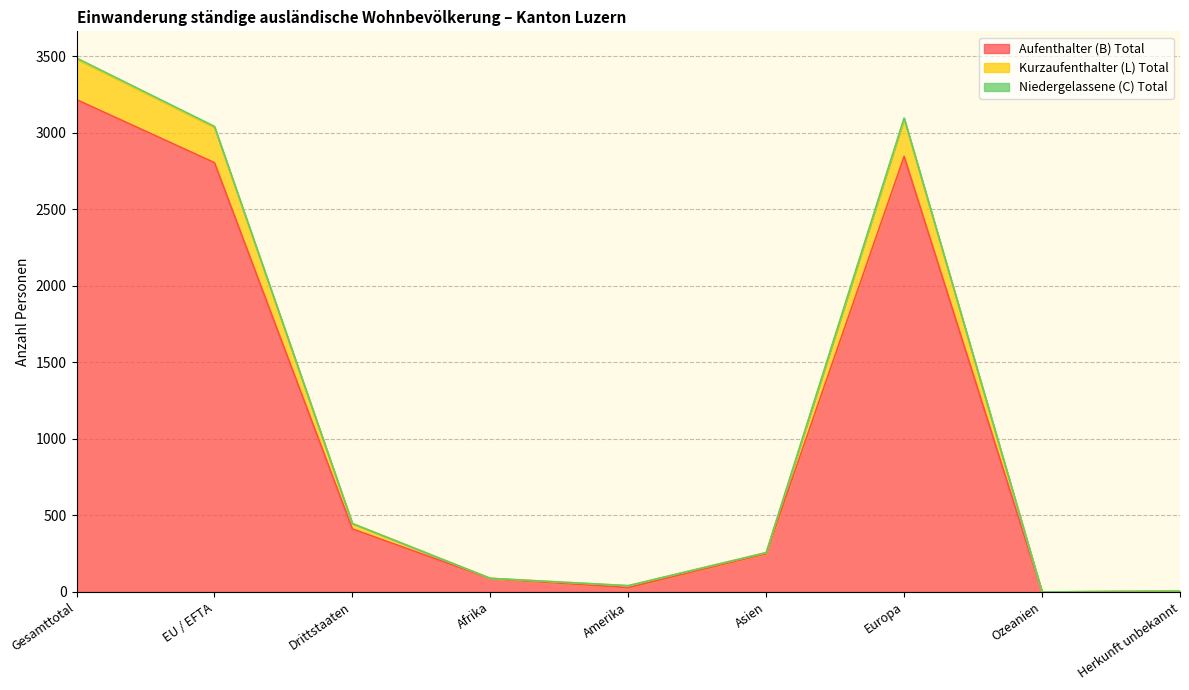

How many lines are shown in the chart?

3